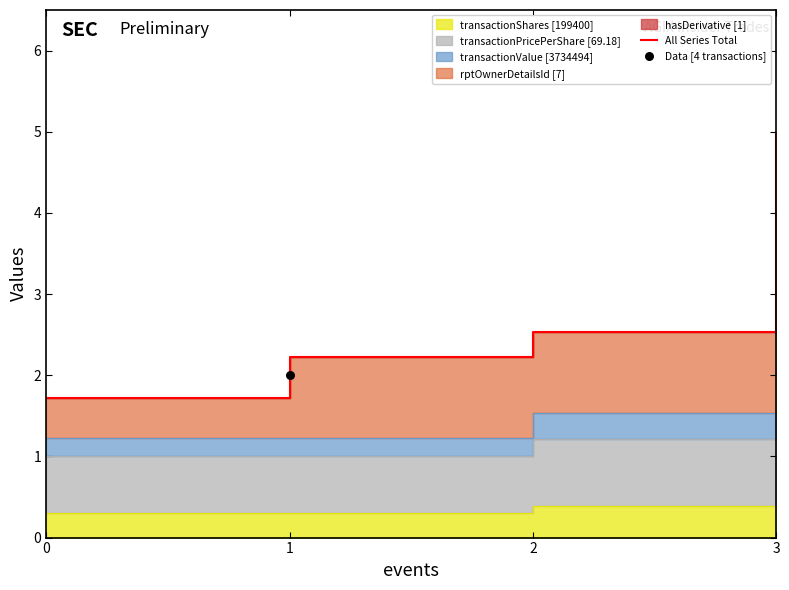

What is the change in value from 0 to 2?

+0.8